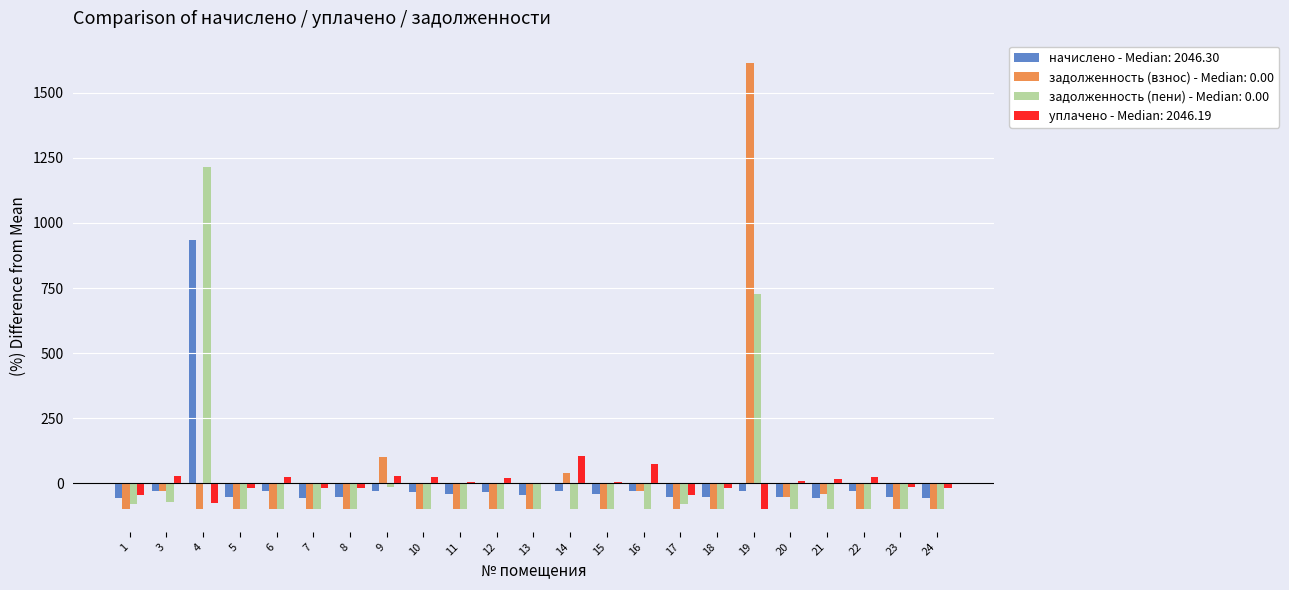

How many groups of bars are there?

23